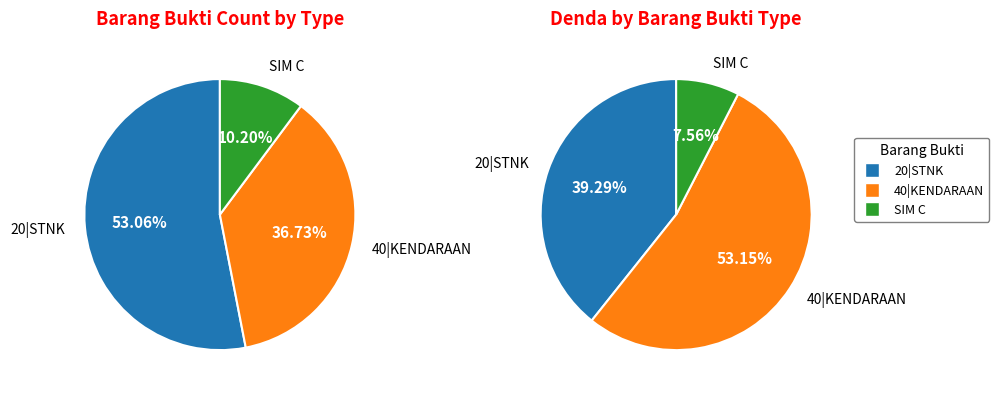

To the nearest percent, what percentage of the pie is 40|KENDARAAN?

37%